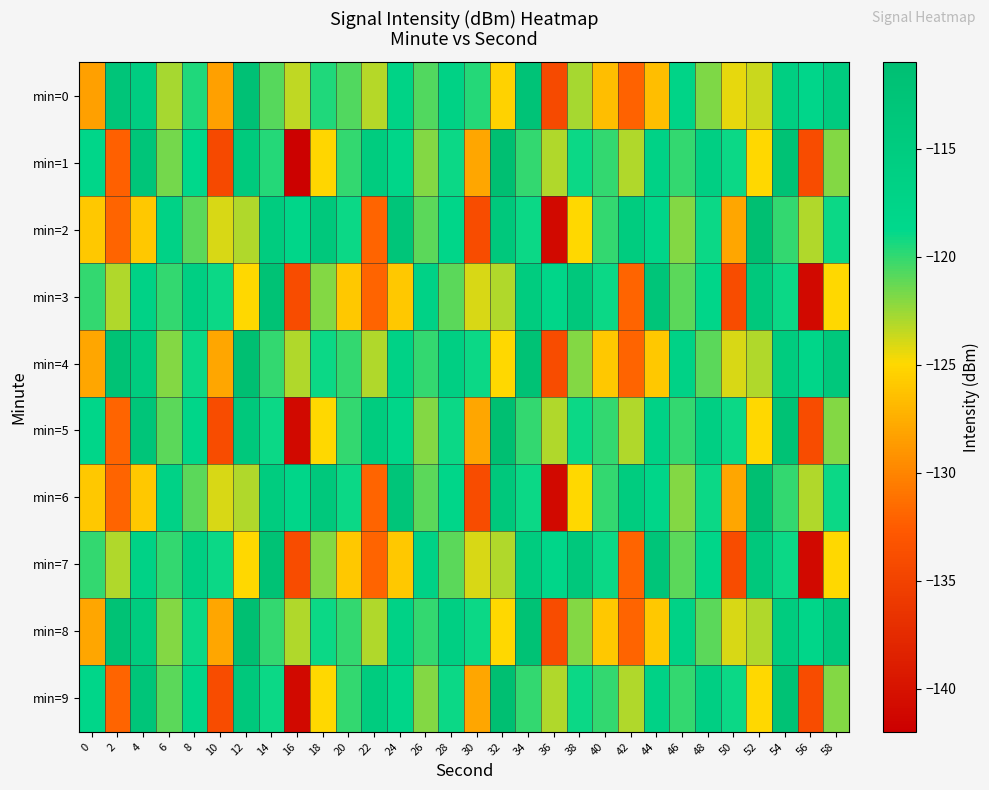

How many distinct data groups are displayed?

10